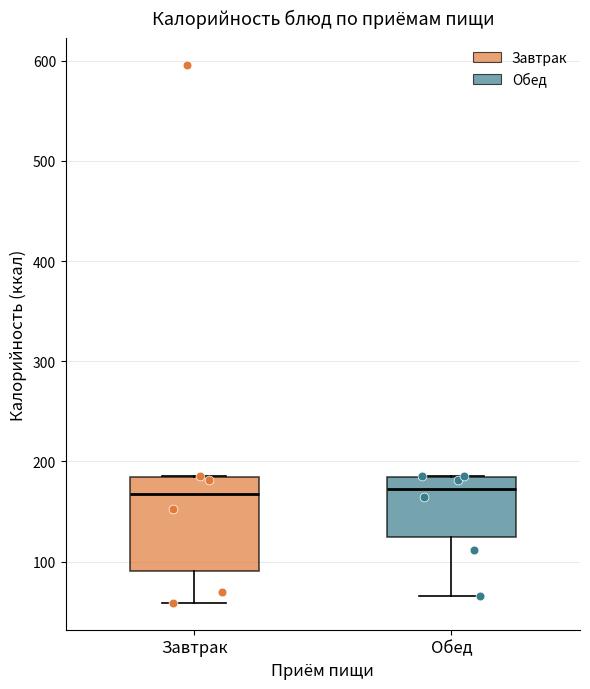

Reading left to right, read every box against the y-axis: the position of its median line, the range the box covers, and the ends of its whiskers. The values are not printed on the chart, so give them approximately, as read against the axis.

Завтрак: median 170, box 90 to 180, whiskers 60 to 190
Обед: median 170, box 130 to 180, whiskers 70 to 190